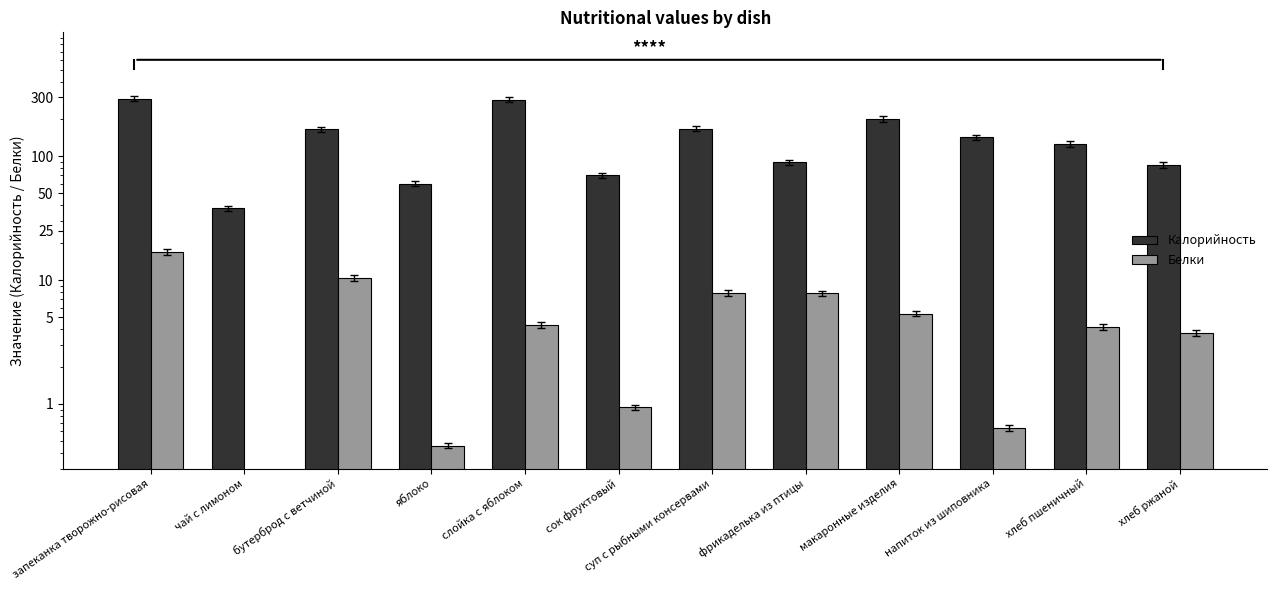

Are the bars grouped side by side (vs. stacked)?

Yes